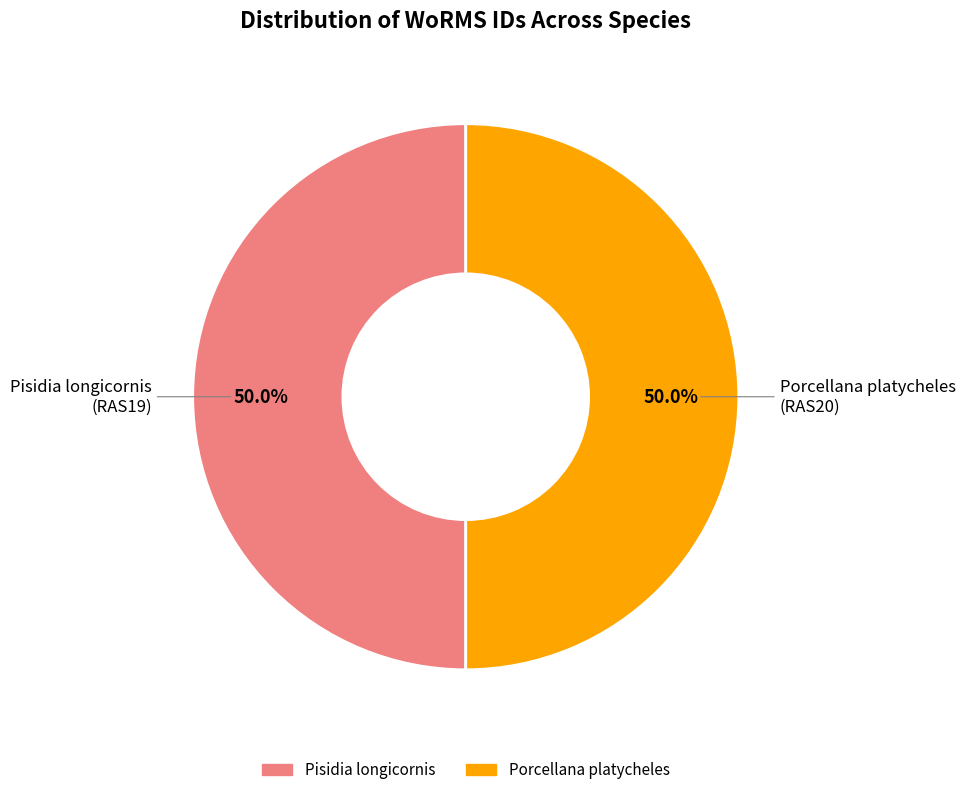

How many segments does this pie chart have?

2